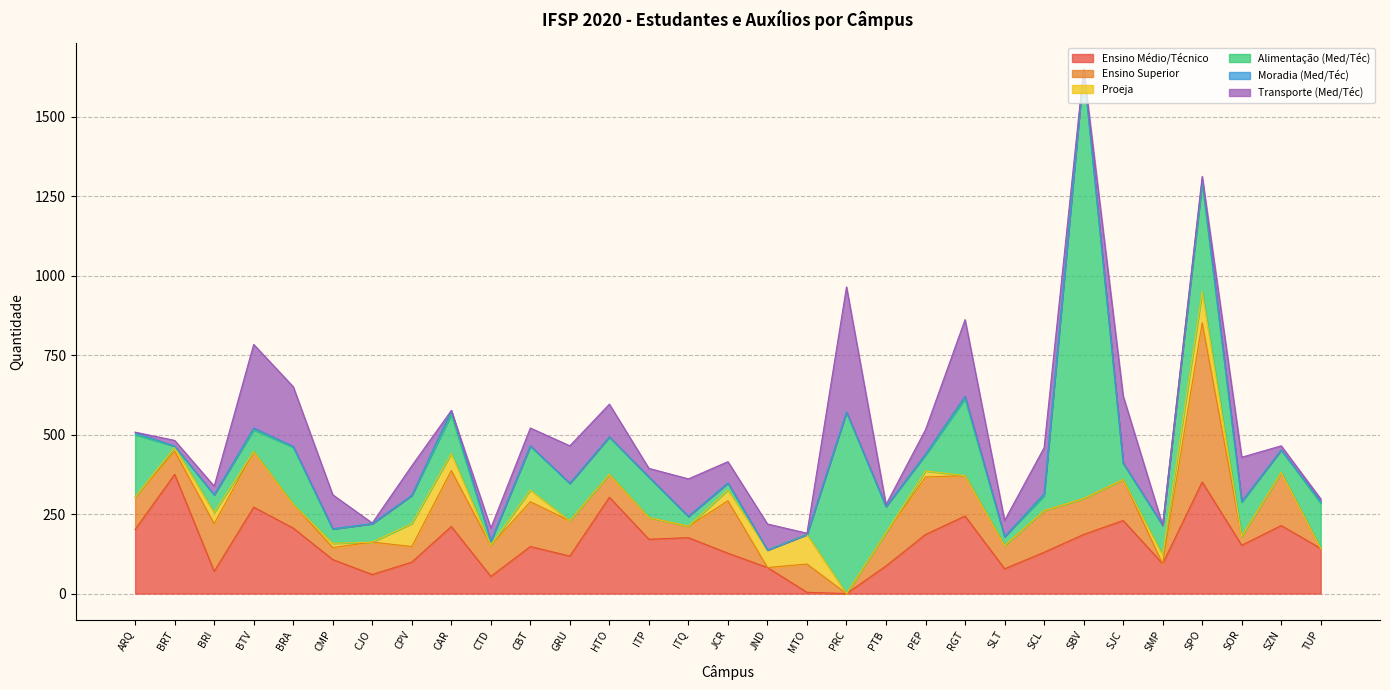

What is the label of the 19th point from the right?

HTO